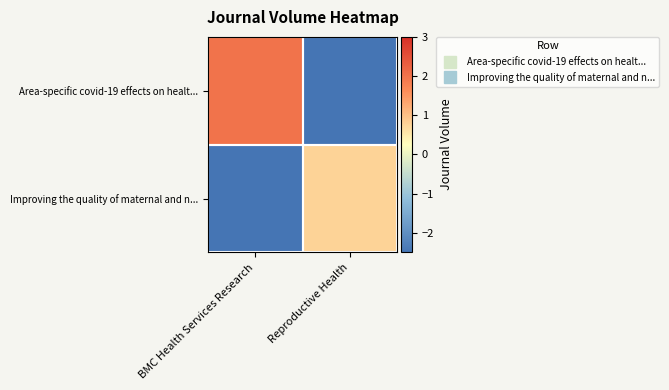

Reading left to right, extract all data points from this chart.

Area-specific covid-19 effects on healt...: BMC Health Services Research=2.0	Reproductive Health=-2.5
Improving the quality of maternal and n...: BMC Health Services Research=-2.5	Reproductive Health=0.8